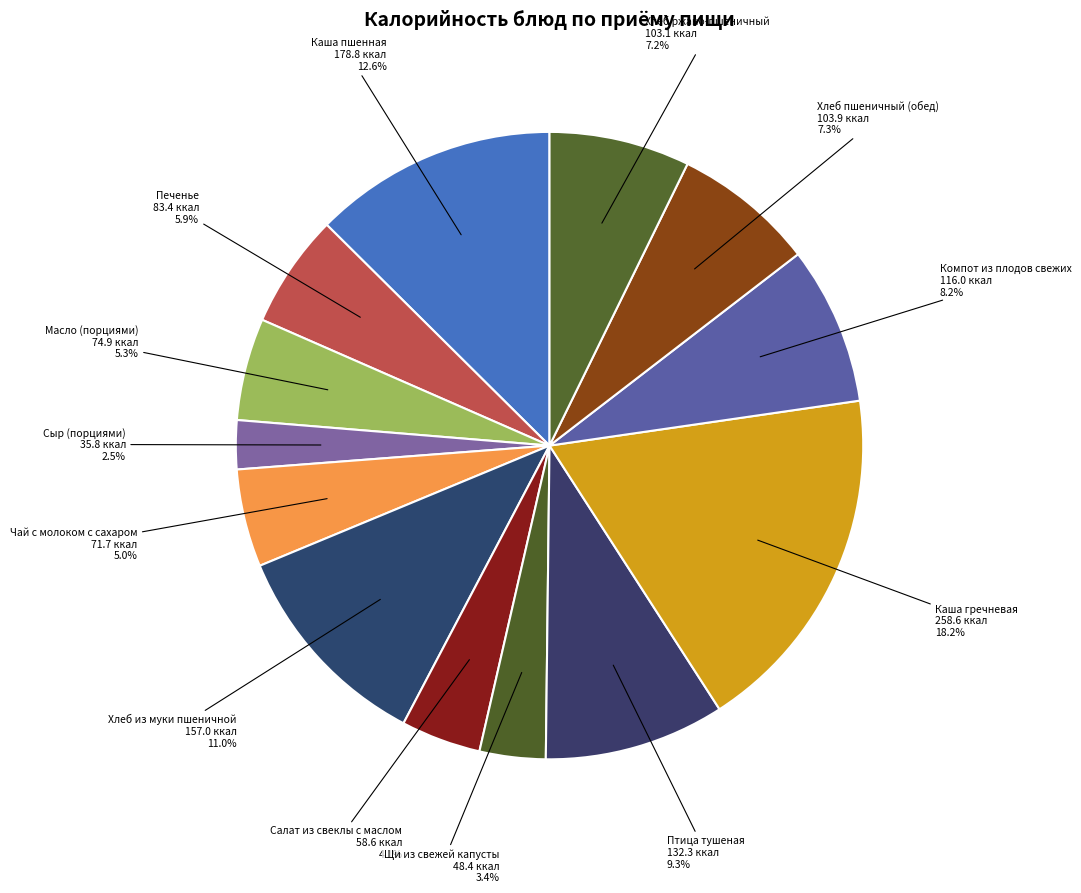

Between Компот из плодов свежих and Щи из свежей капусты, which is larger?

Компот из плодов свежих